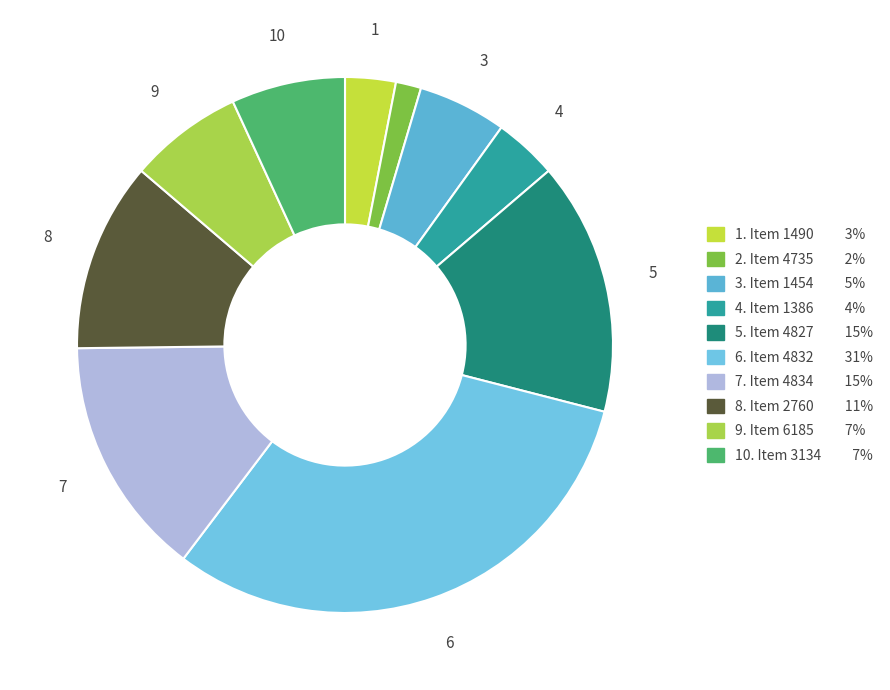

To the nearest percent, what is the difference between the largest and smallest slice percentages?

30%